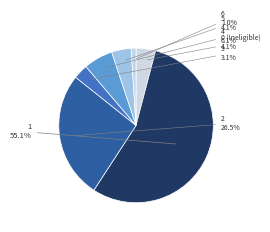

To the nearest percent, what percentage of the pie is 4?

6%